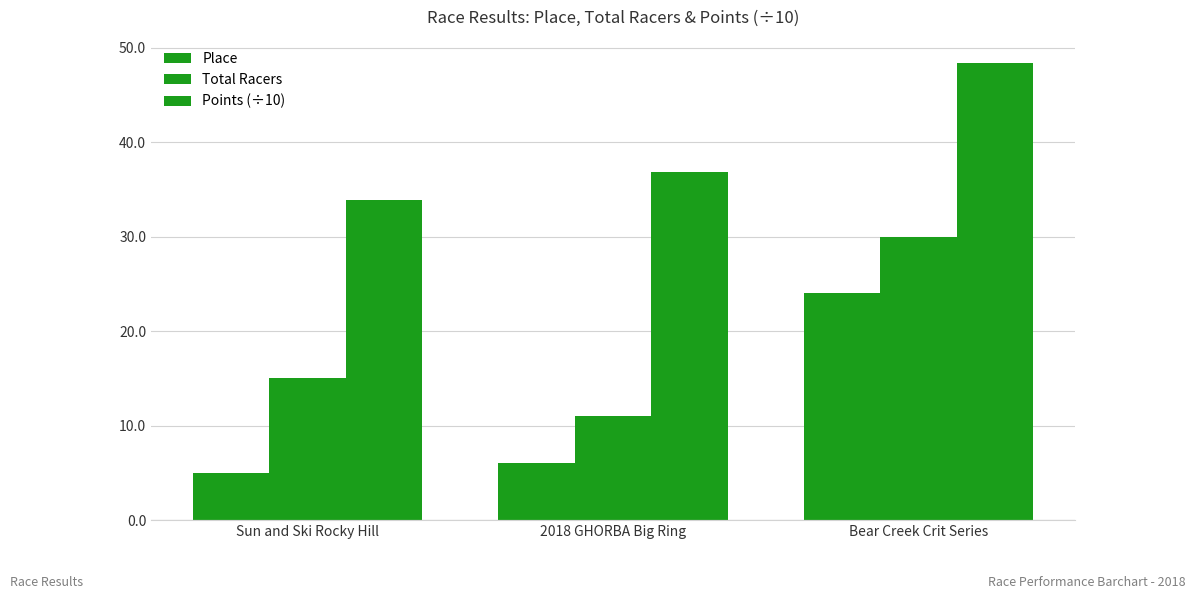

List the series in order of their overall mean, highest first.

Points (÷10), Total Racers, Place